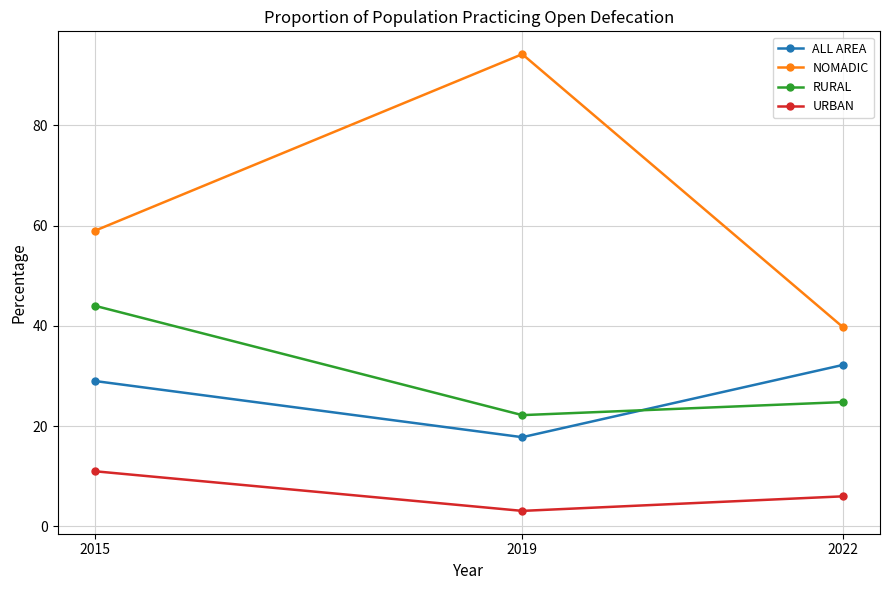

Which series has the largest total across all categories?

NOMADIC